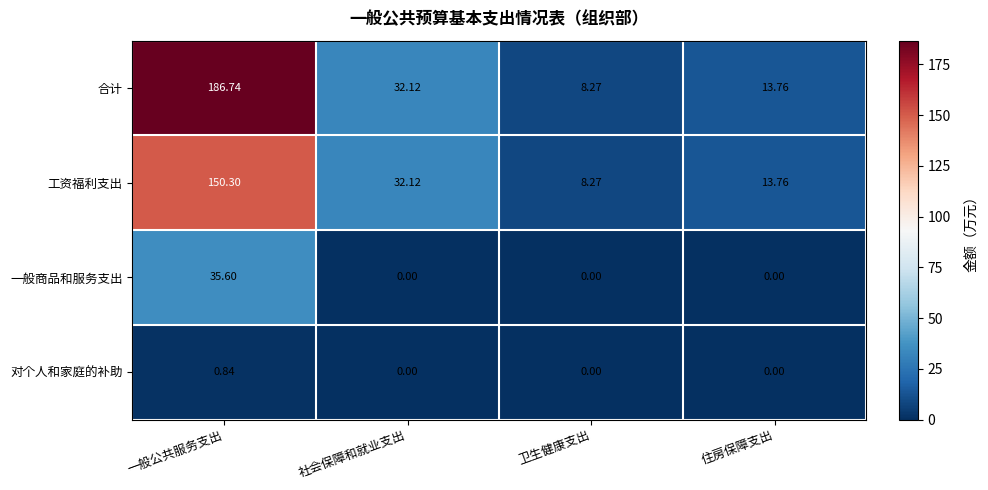

How many data points in 工资福利支出 are above 32?

2